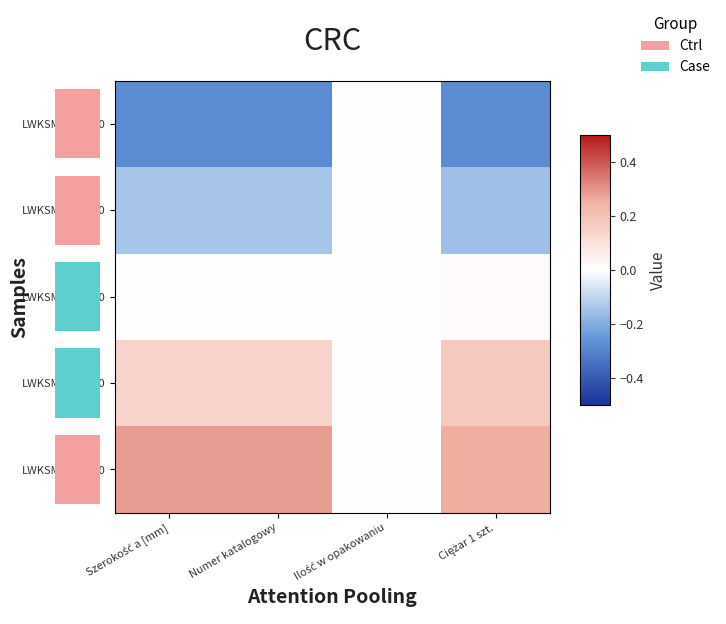

The LWKSM600H200 series shows 0.2 at Ciężar 1 szt.. True or false?

False